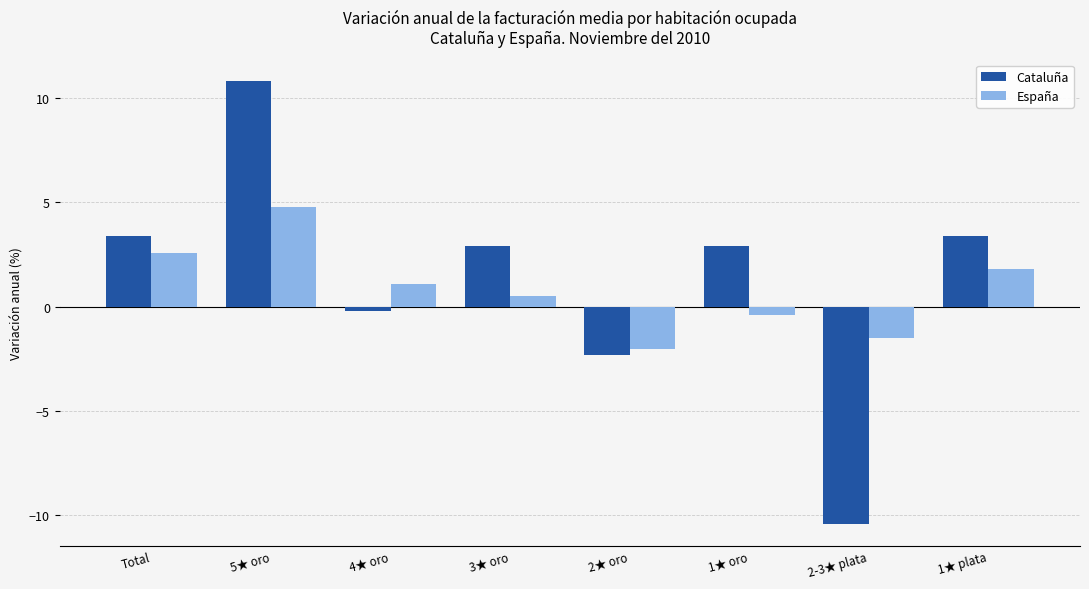

How many values in the España series are below 1?

4